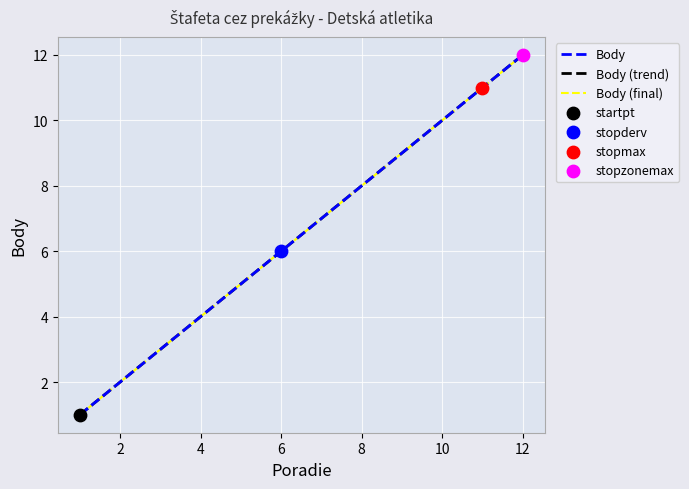

Which series has the largest total across all categories?

Body